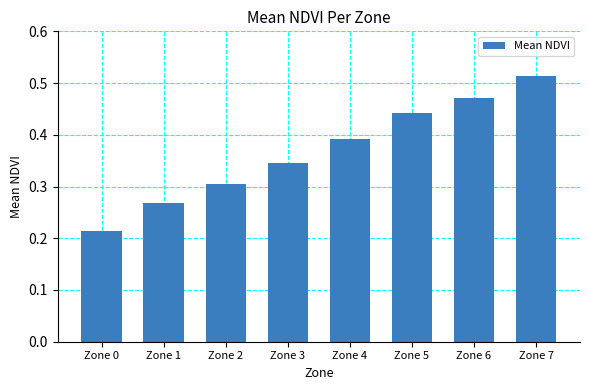

Count the number of categories in the chart.

8